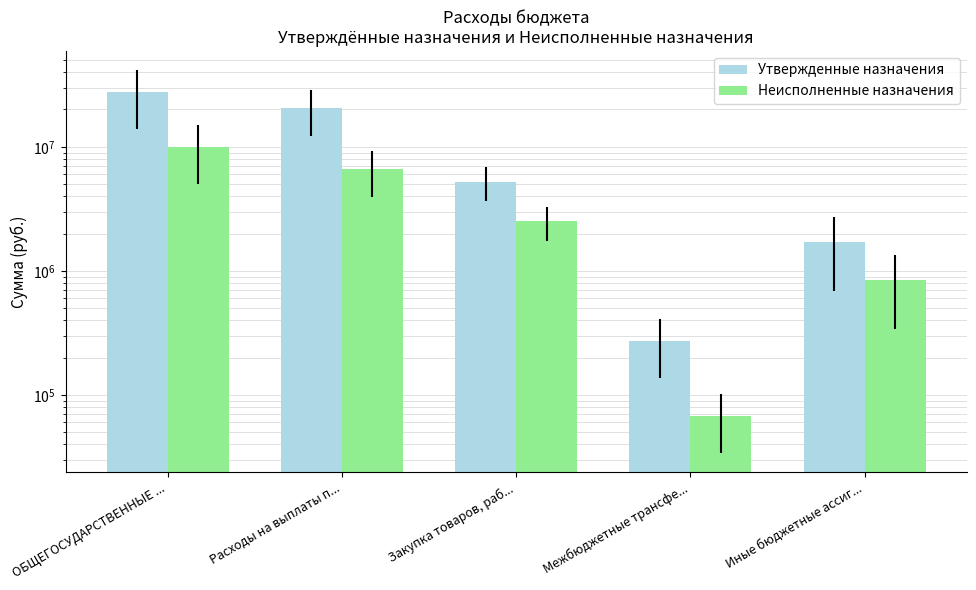

What position from the left is Закупка товаров, раб...?

3